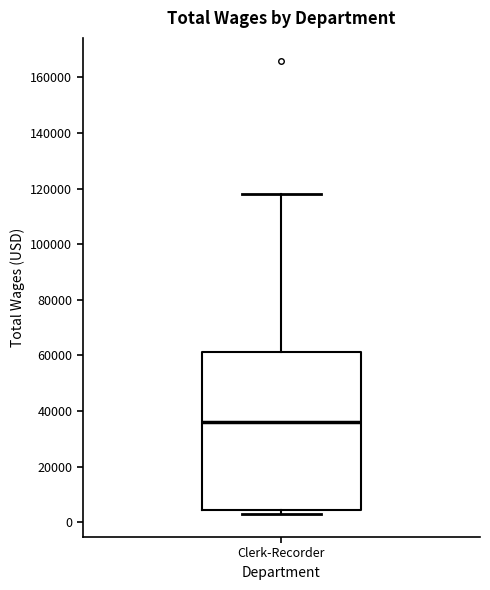

Where does the median line of the box for Clerk-Recorder sit on the y-axis? The values are not printed on the chart, so give them approximately, as read against the axis.

36000